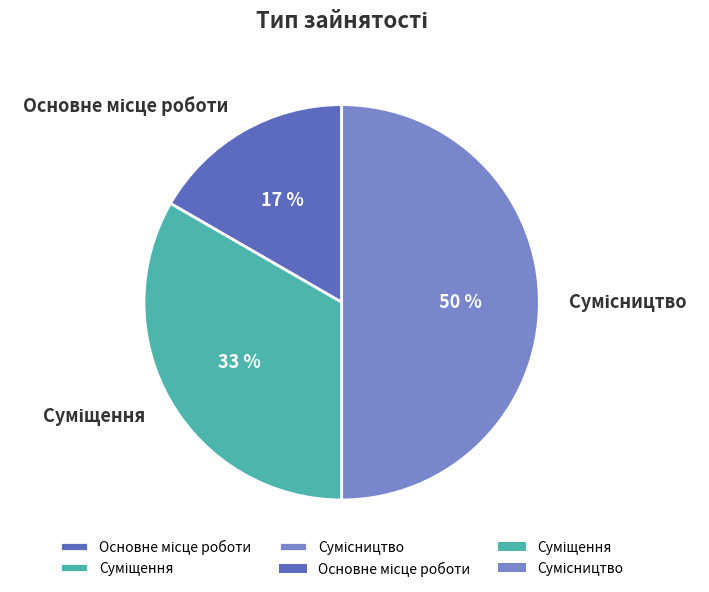

To the nearest percent, what is the difference between the largest and smallest slice percentages?

33%